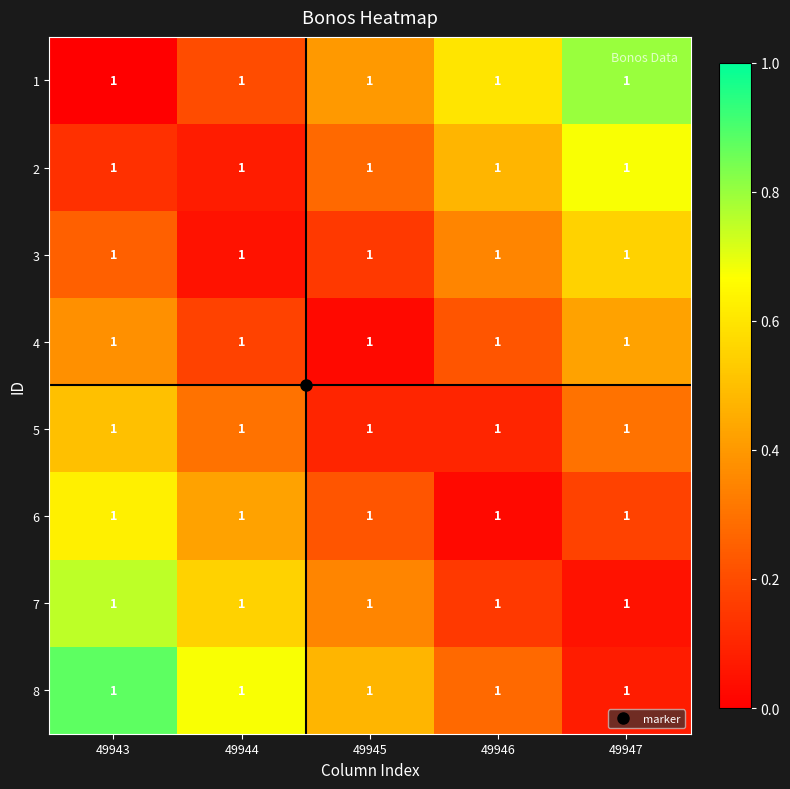

At how many categories does at least one series exceed 0?

5